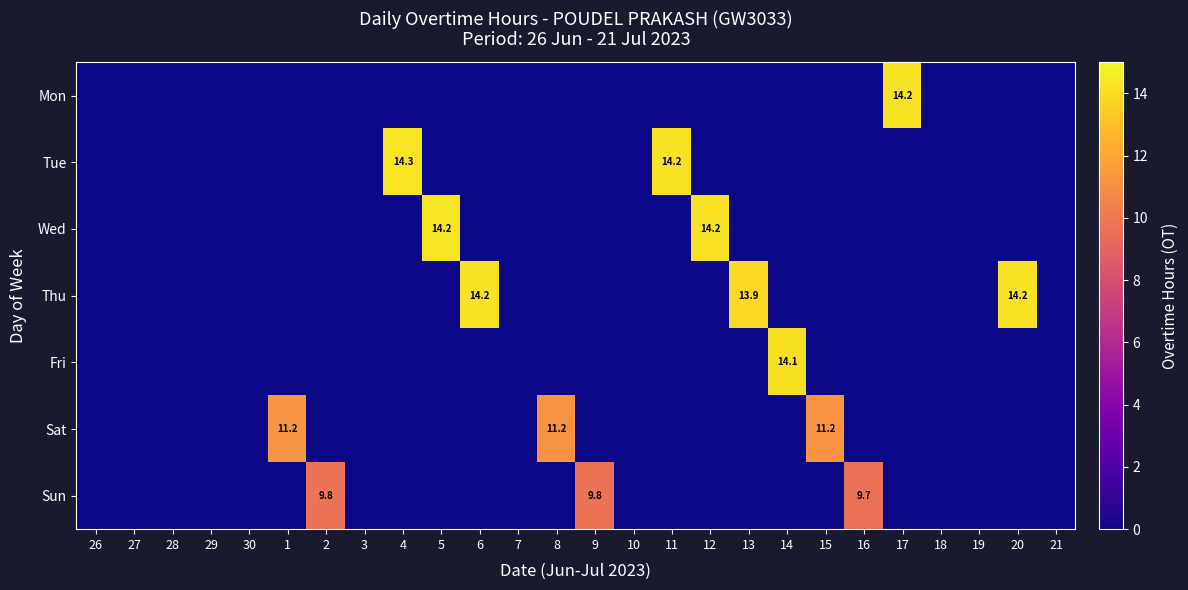

How many positive values does the Fri series have?

1